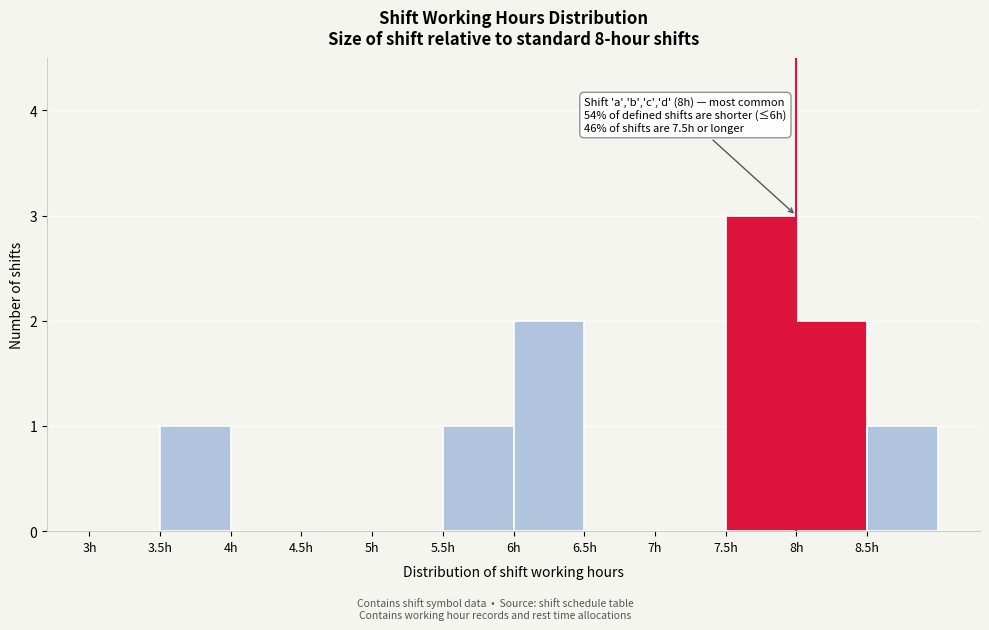

Over which range of the x-axis is the bar tallest?

7.5 to 8.0